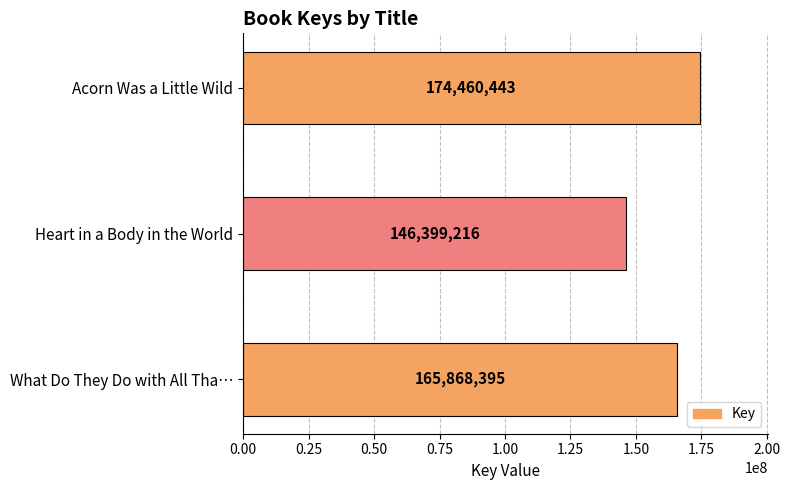

What is the ratio of the value at What Do They Do with All Tha… to the value at Heart in a Body in the World?

1.1